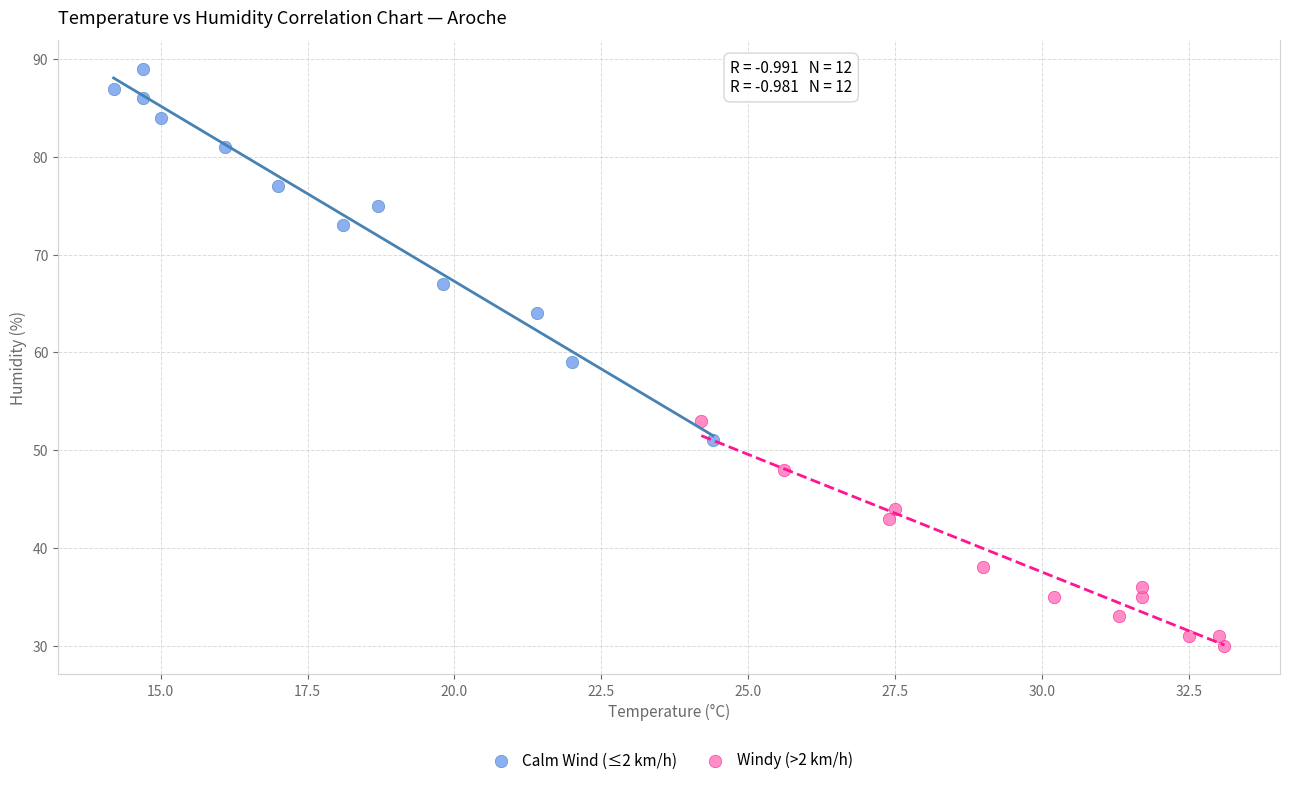

Which series reaches the maximum Y coordinate?

Calm Wind (≤2 km/h)